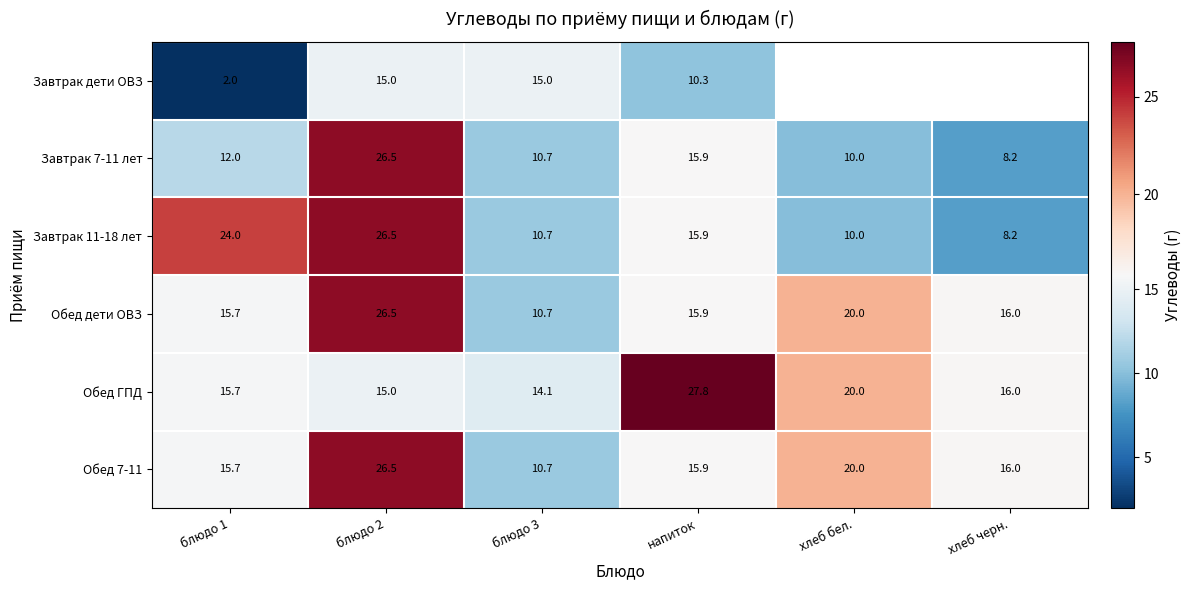

At which label is Обед ГПД closest to 20?

хлеб бел.